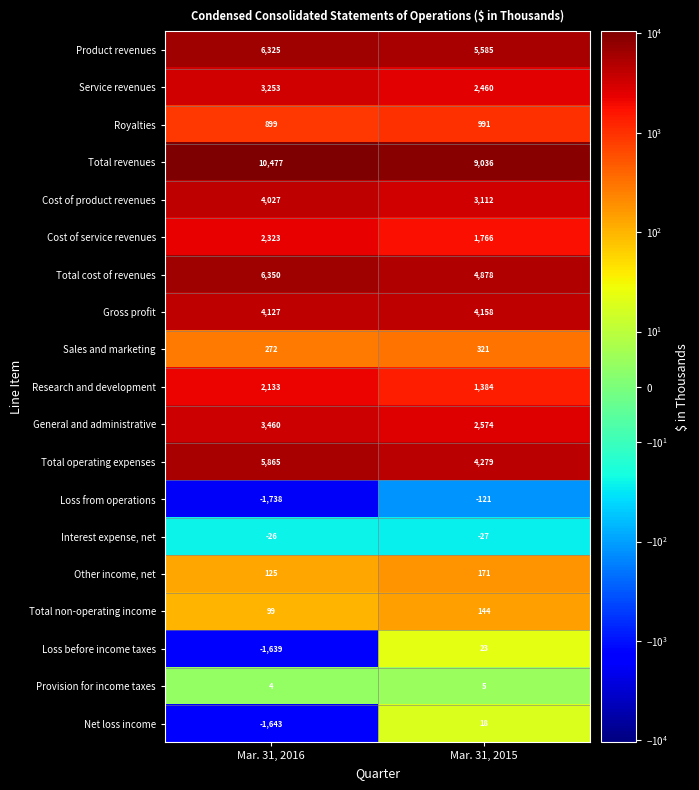

What is the minimum value shown in the chart?

-1738